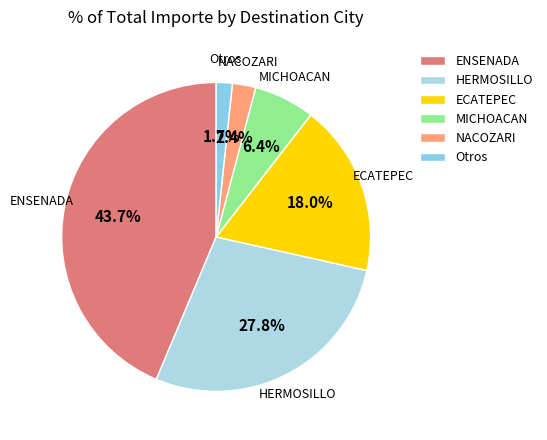

Which slice is the smallest?

Otros